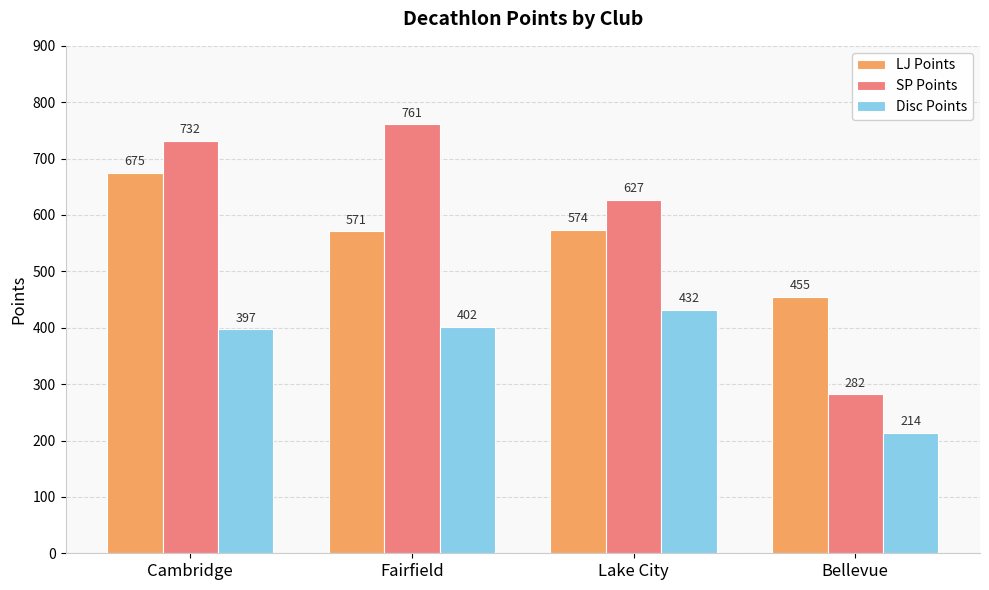

What are all the series names shown in the legend?

LJ Points, SP Points, Disc Points